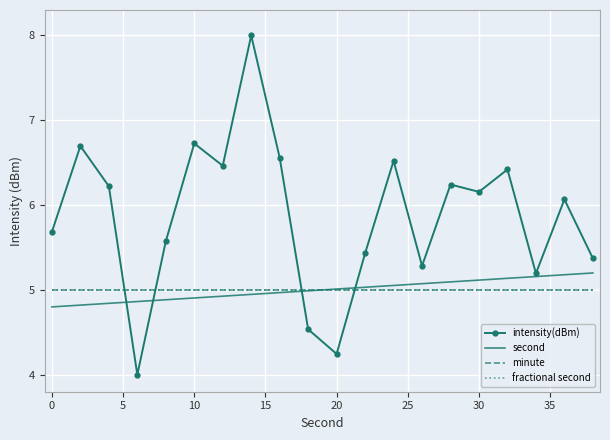

What is the minimum value for second?

4.8